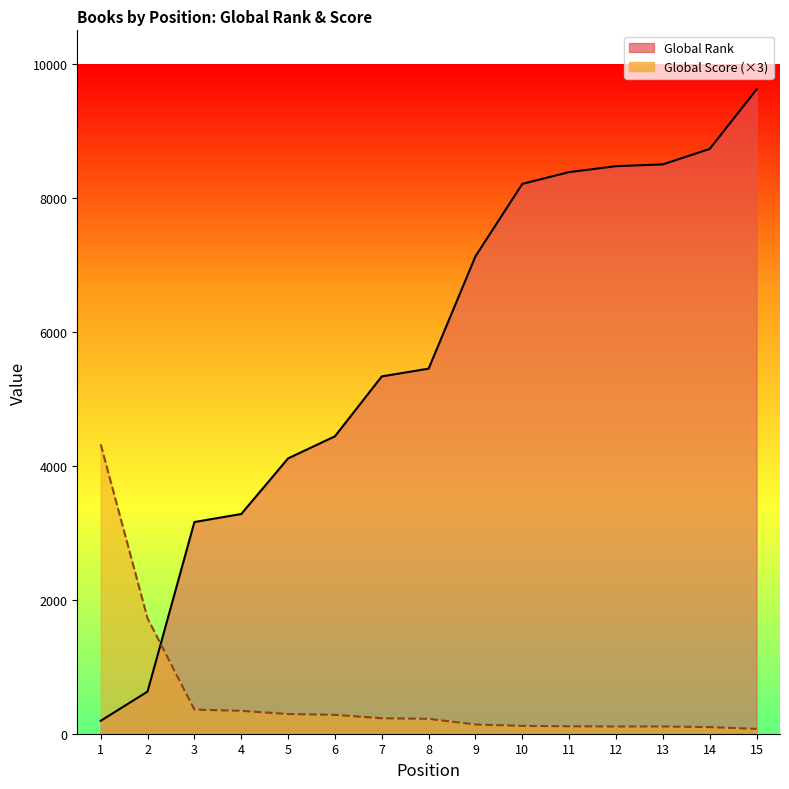

What is the minimum value for Global Rank?

193